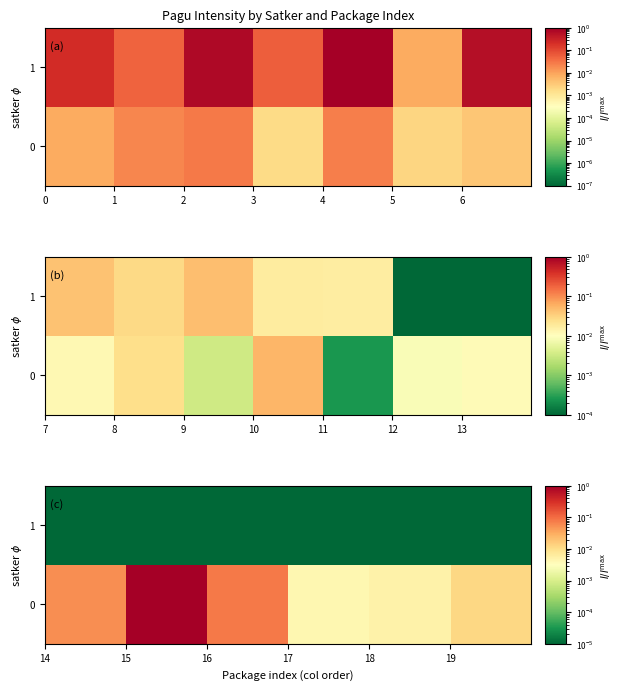

List the series in order of their peak value, highest first.

0, 1